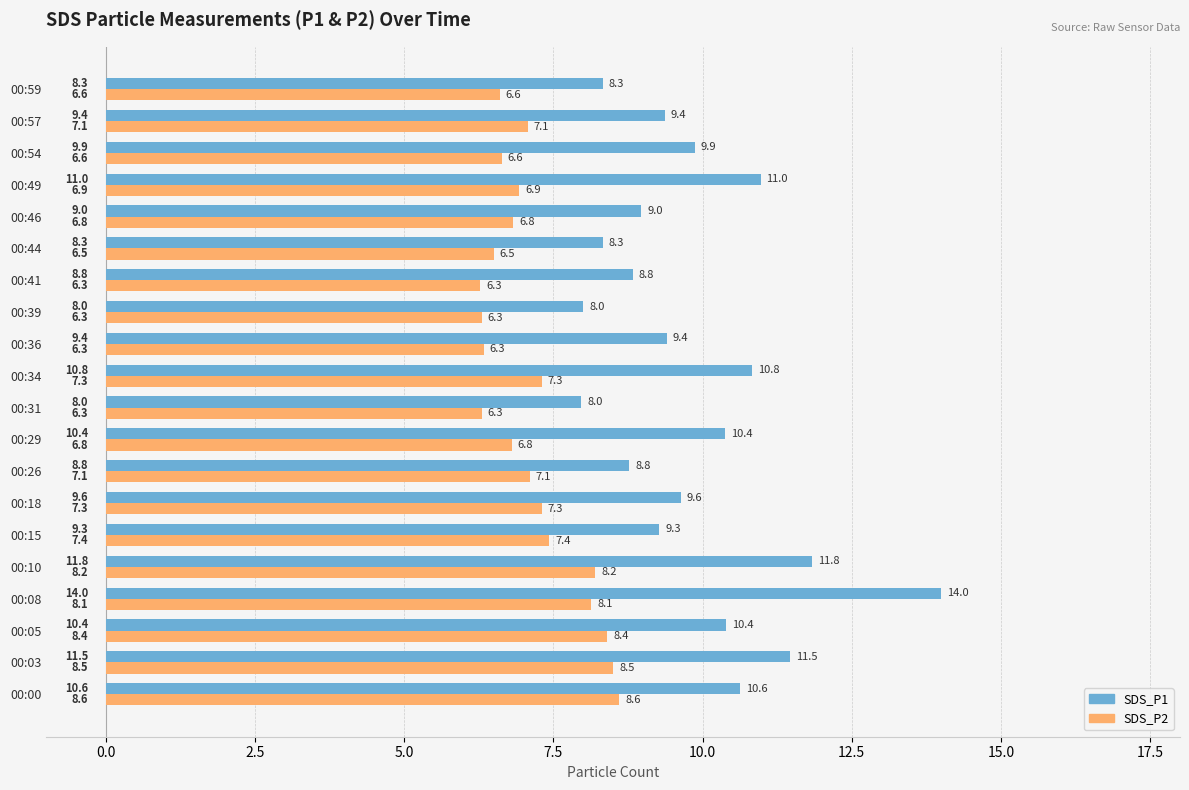

At how many categories does at least one series exceed 13?

1